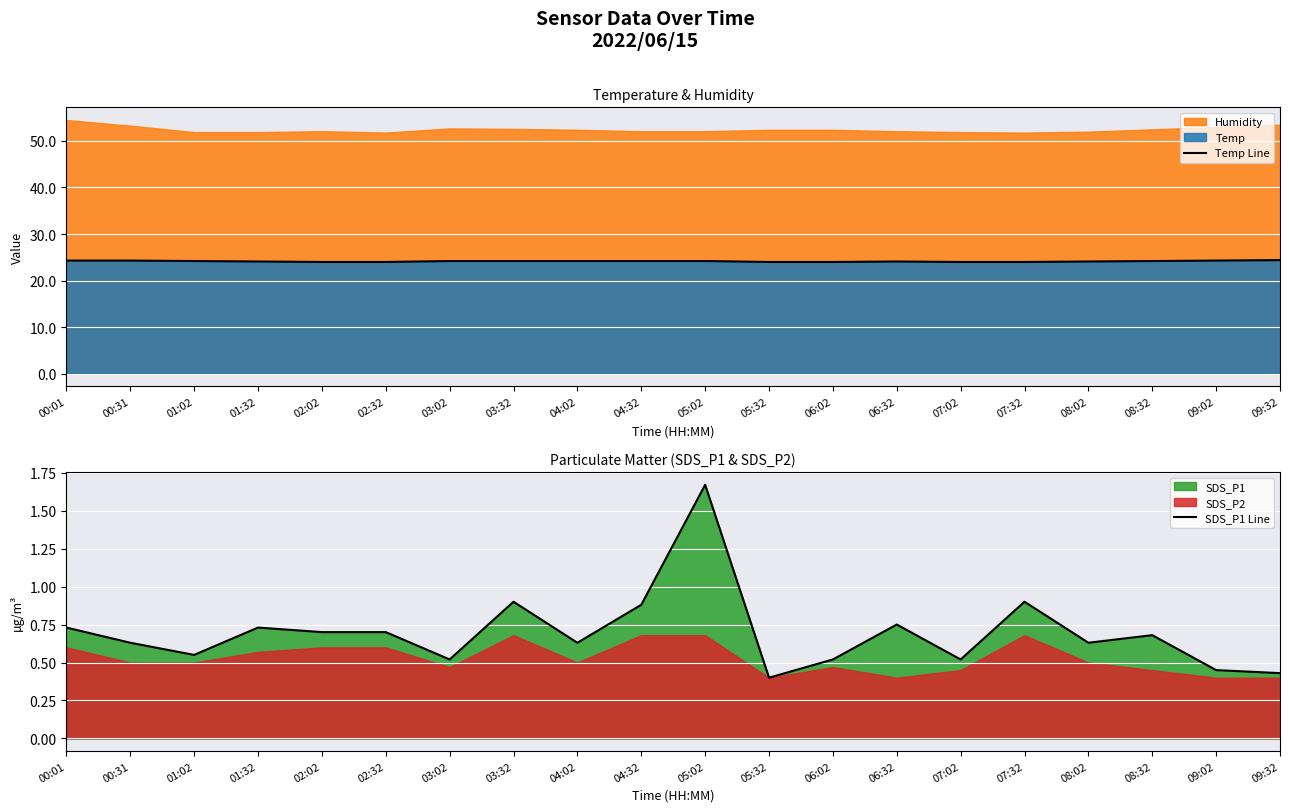

At which category does SDS_P1 Line reach its first local peak?

01:32